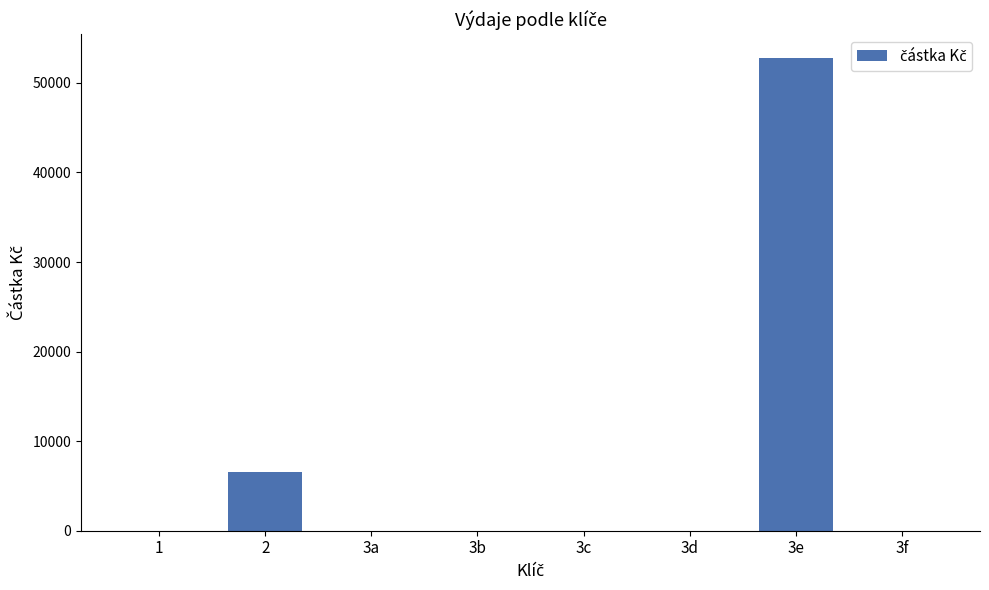

What is the sum of the values at 2 and 3d?

6593.0